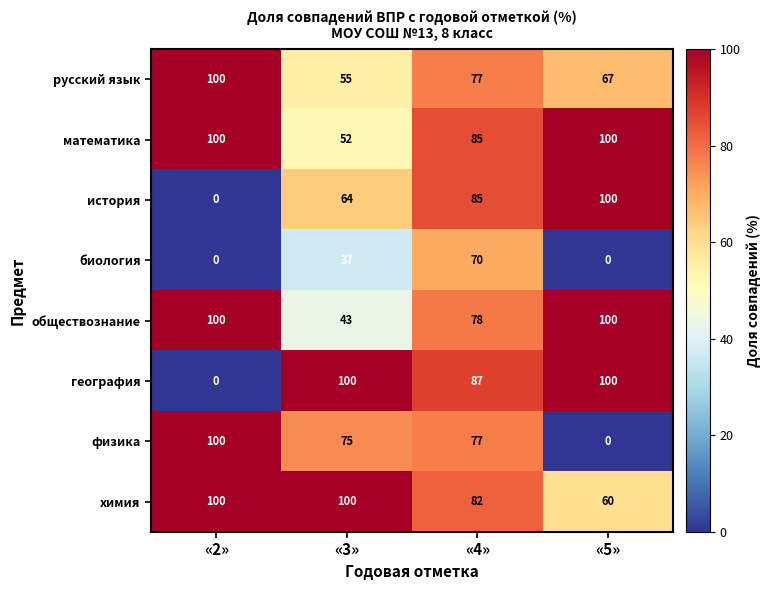

Read the биология value at «4», to the nearest 10.

70